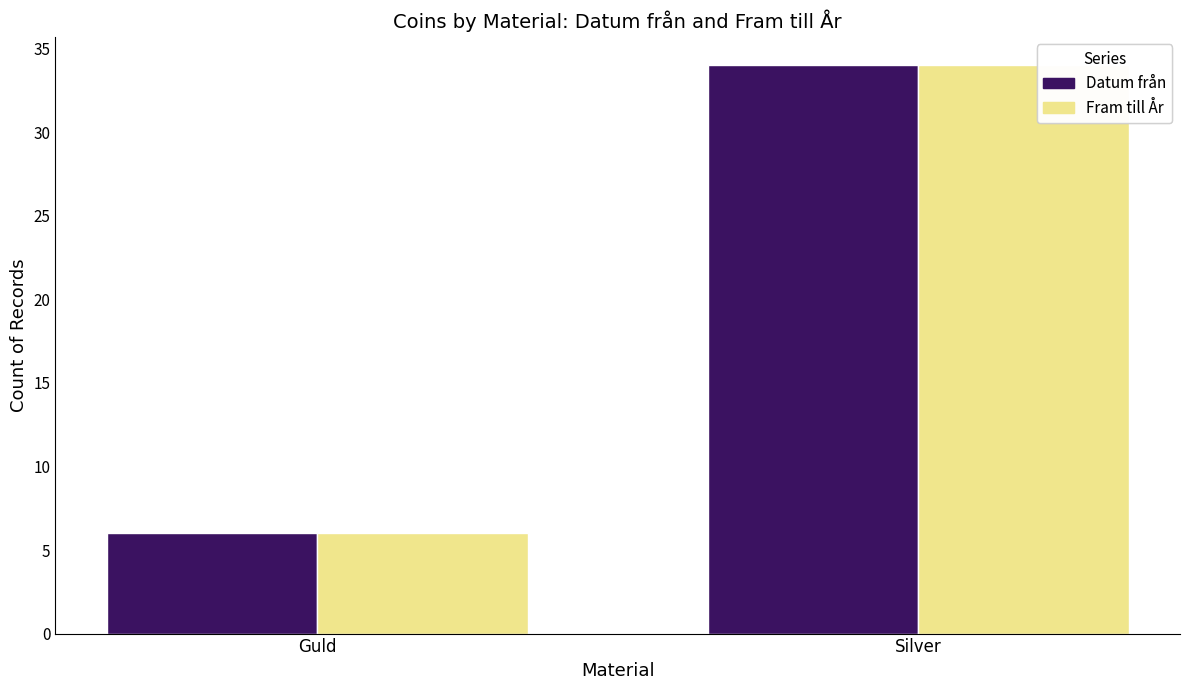

What is the total value across all series at Silver?

68